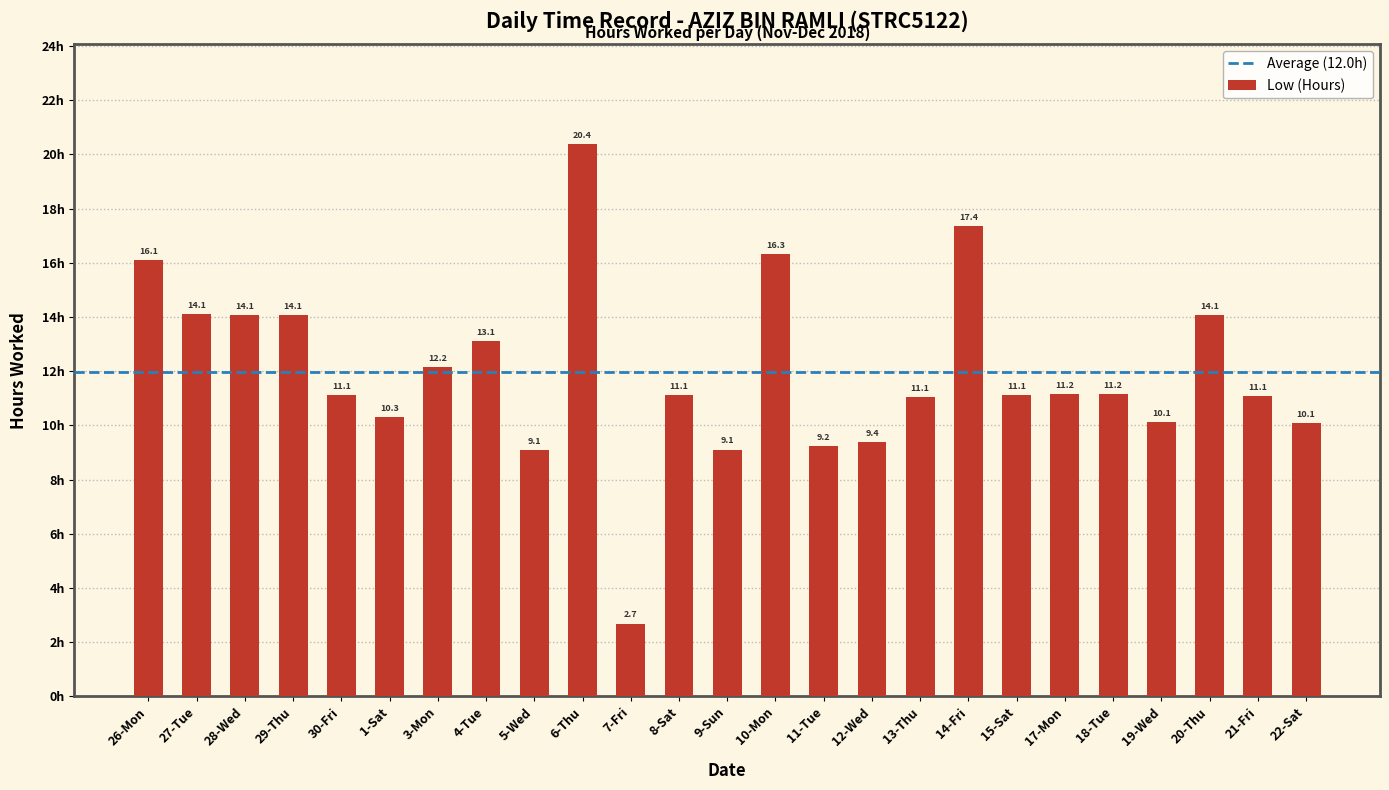

Where does the data first go above 11?

26-Mon